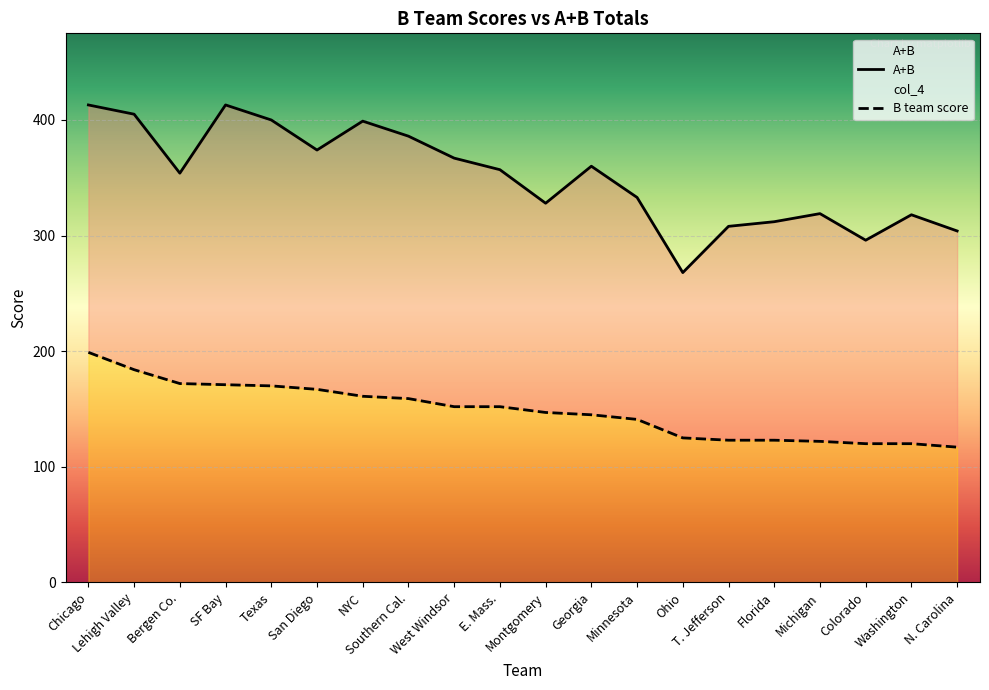

Rank the series by their maximum value, from lowest to highest.

col_4, A+B